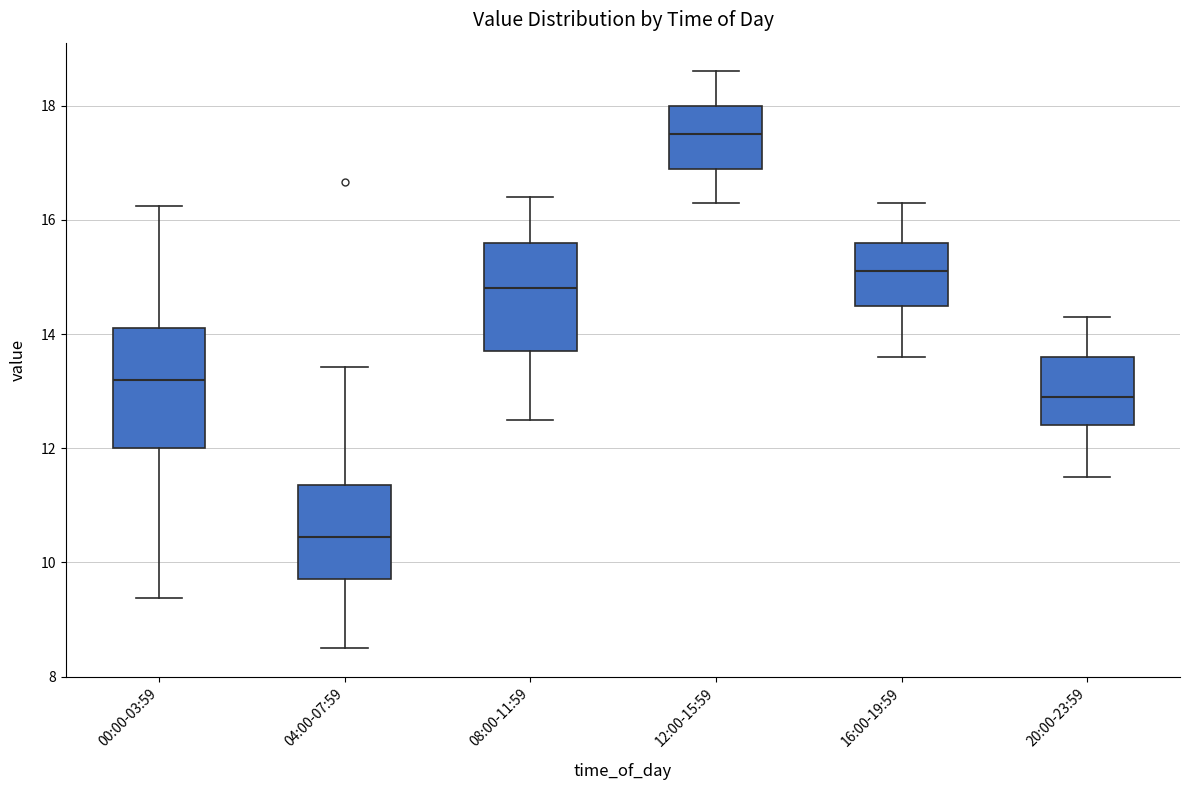

Where does the lower whisker of the box for 08:00-11:59 end on the y-axis? The values are not printed on the chart, so give them approximately, as read against the axis.

12.6